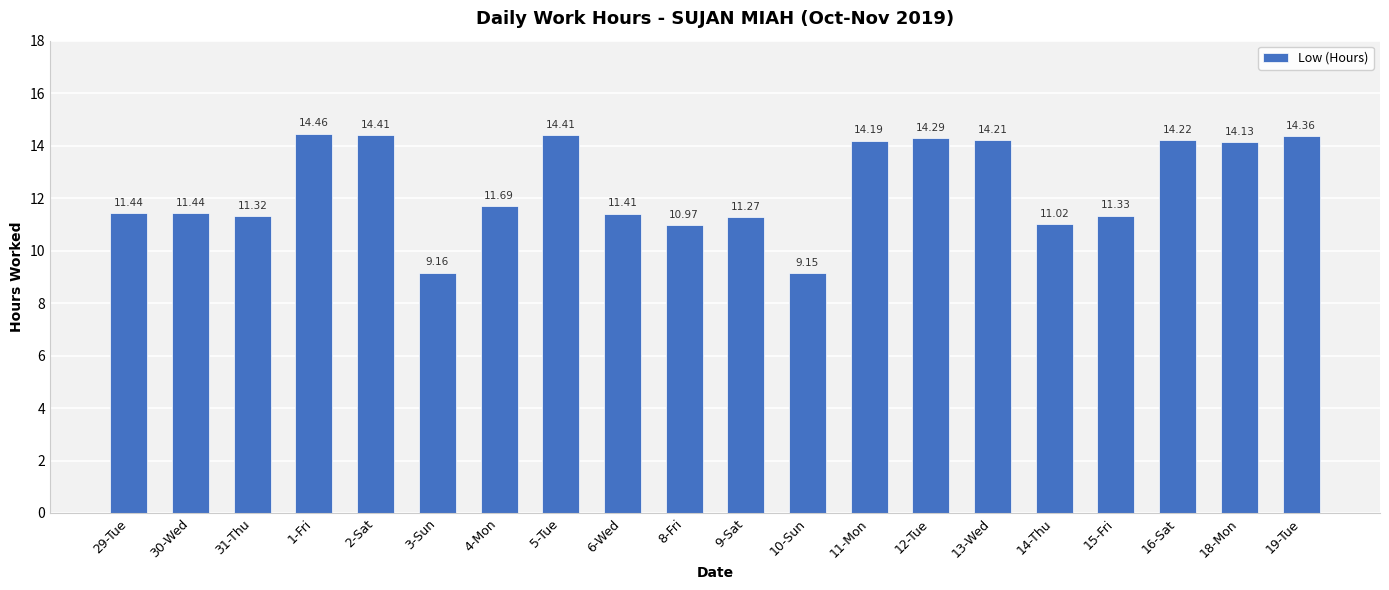

What is the difference between the maximum and minimum values?

5.3